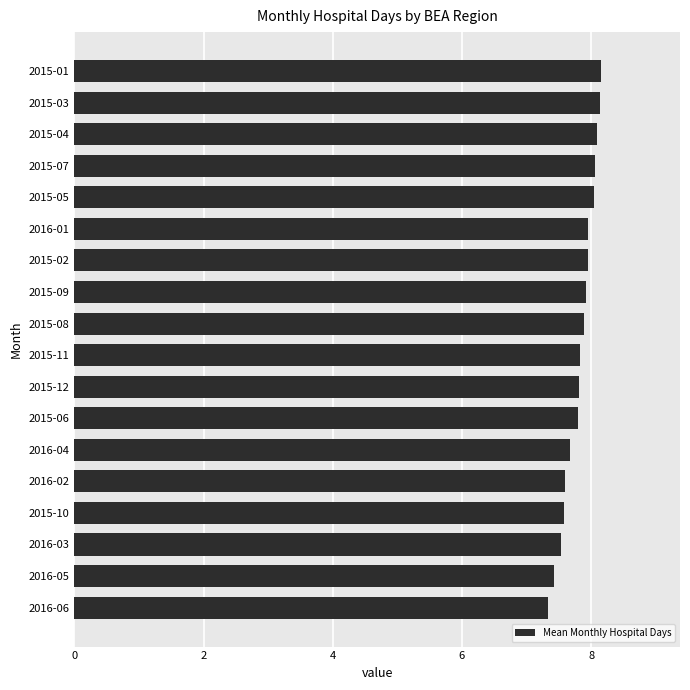

Which has a higher value, 2015-10 or 2015-04?

2015-04